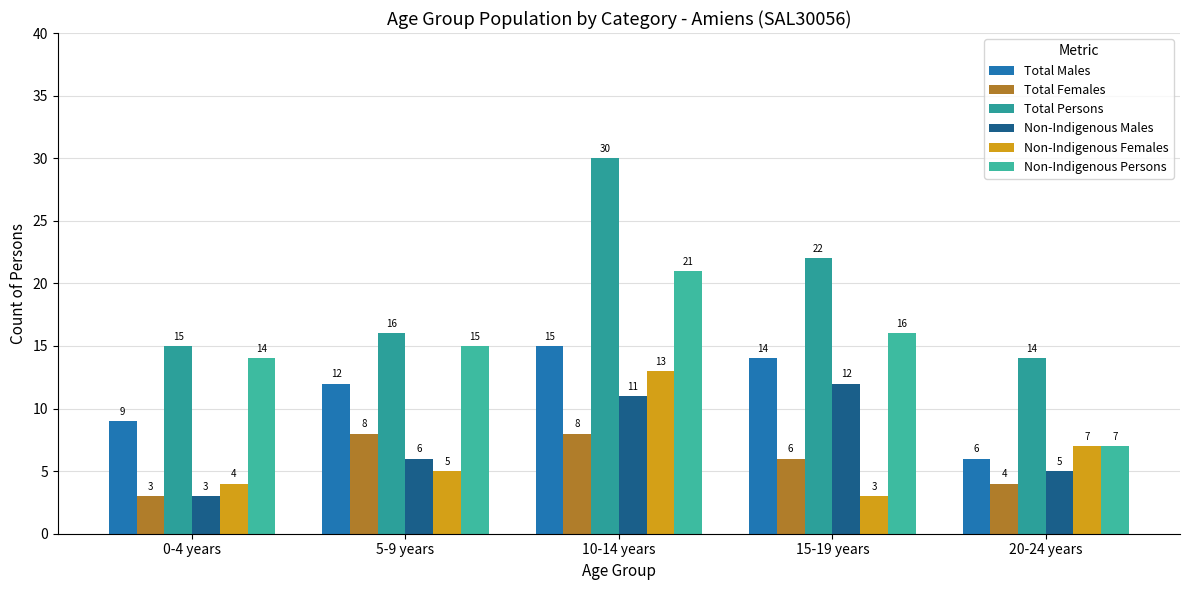

What value does the Total Persons series have at 15-19 years?

22